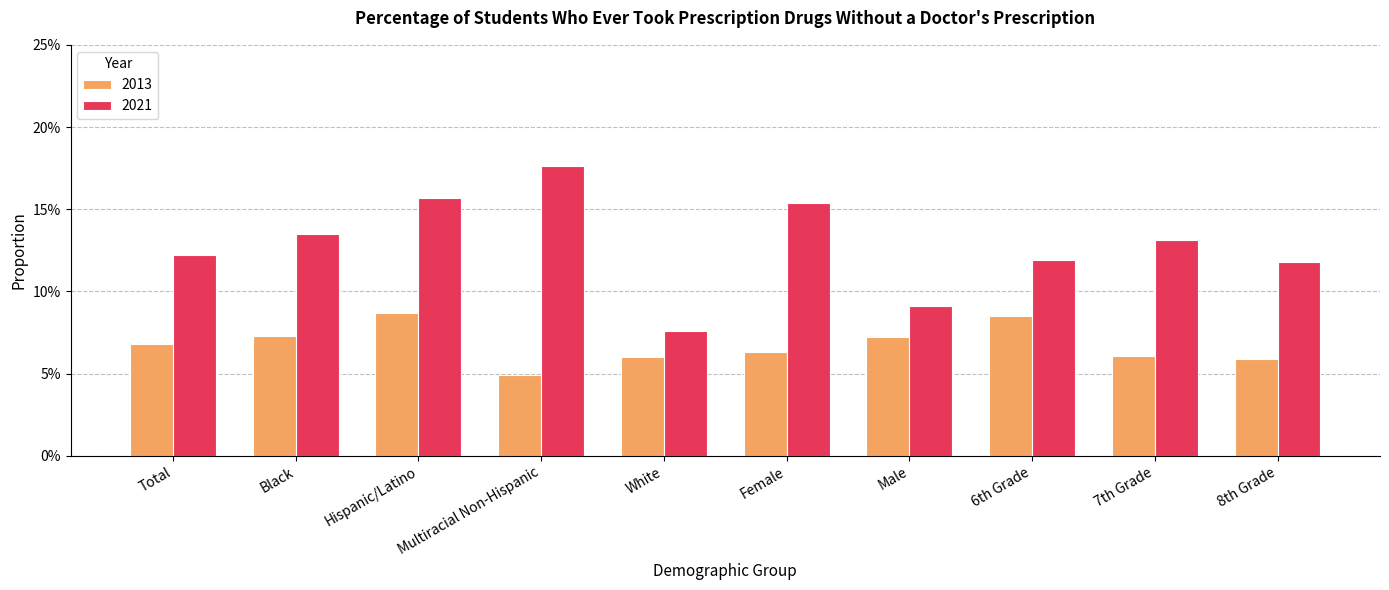

What are all the series names shown in the legend?

2013, 2021